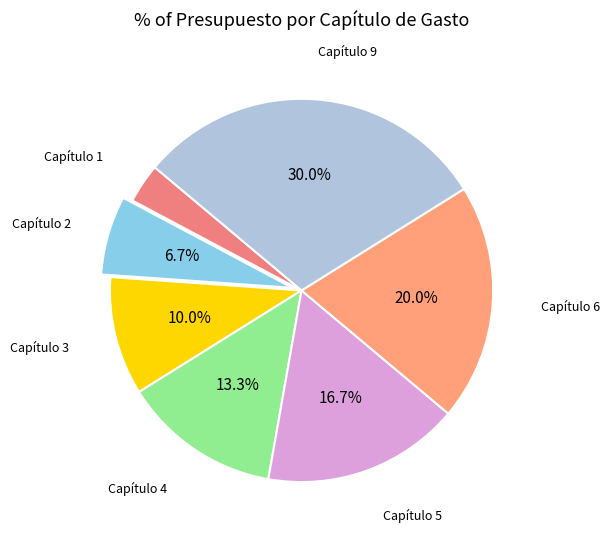

Does Capítulo 3 account for over 50% of the chart?

No